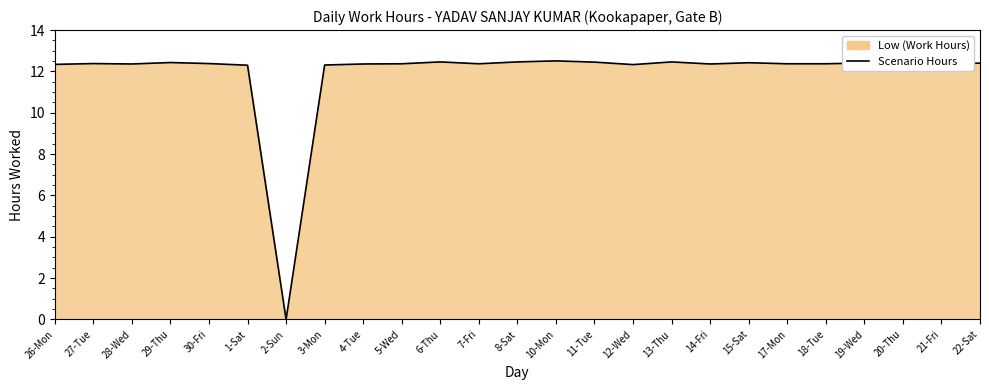

Between 20-Thu and 28-Wed, which is larger?

20-Thu